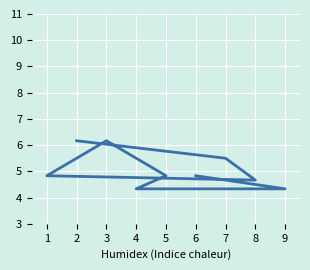

Does the chart display data point markers on the line(s)?

No